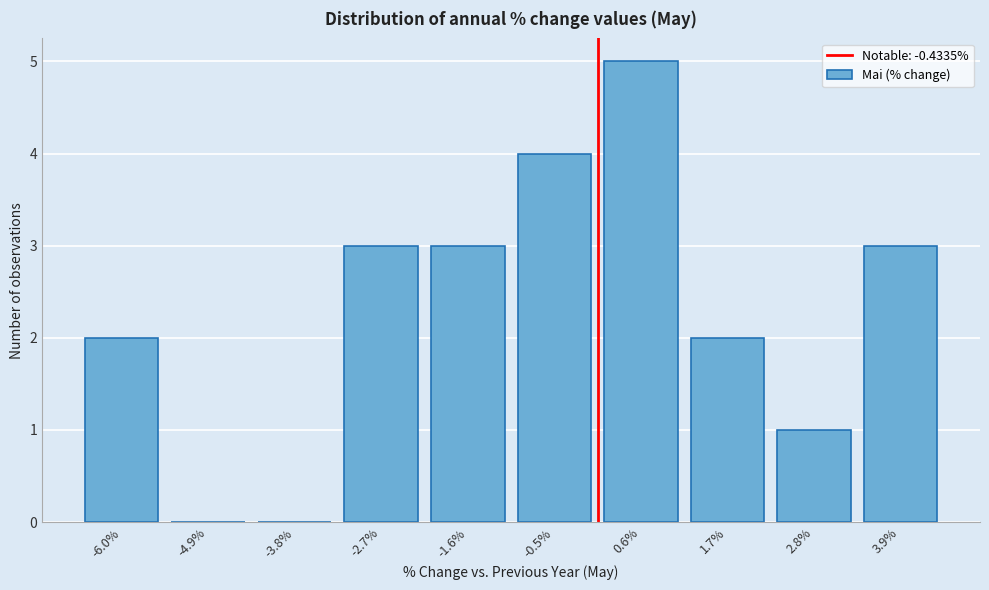

Reading right to left, extract all data points from this chart.

3.9%=3	2.8%=1	1.7%=2	0.6%=5	-0.5%=4	-1.6%=3	-2.7%=3	-3.8%=0	-4.9%=0	-6.0%=2